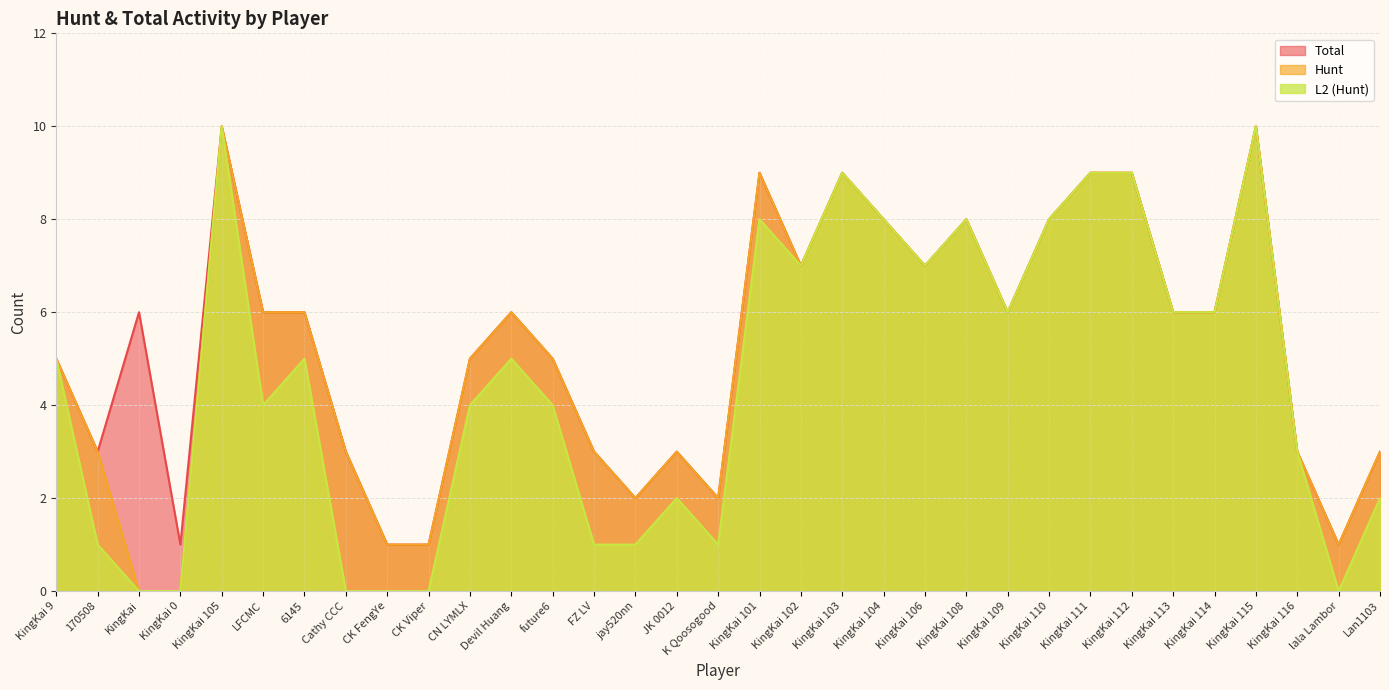

Count the number of categories in the chart.

33